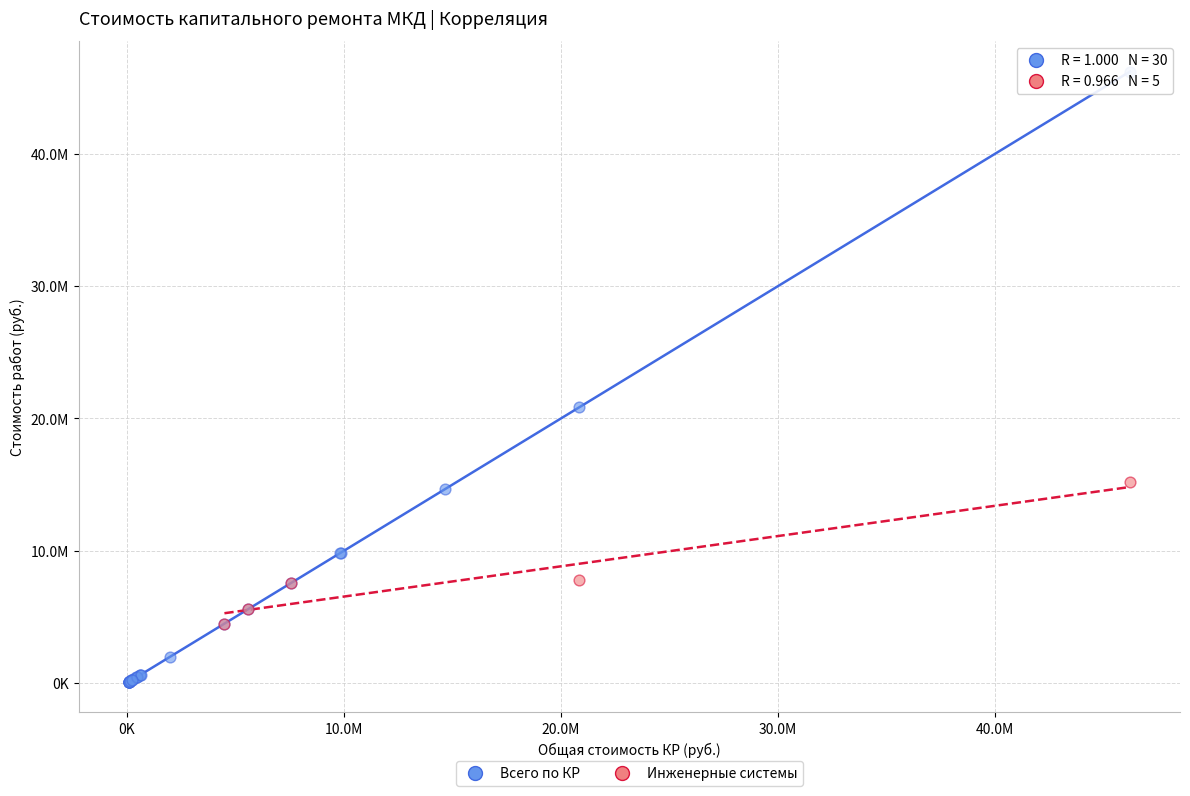

Which series has the widest spread of Y values?

Всего по КР